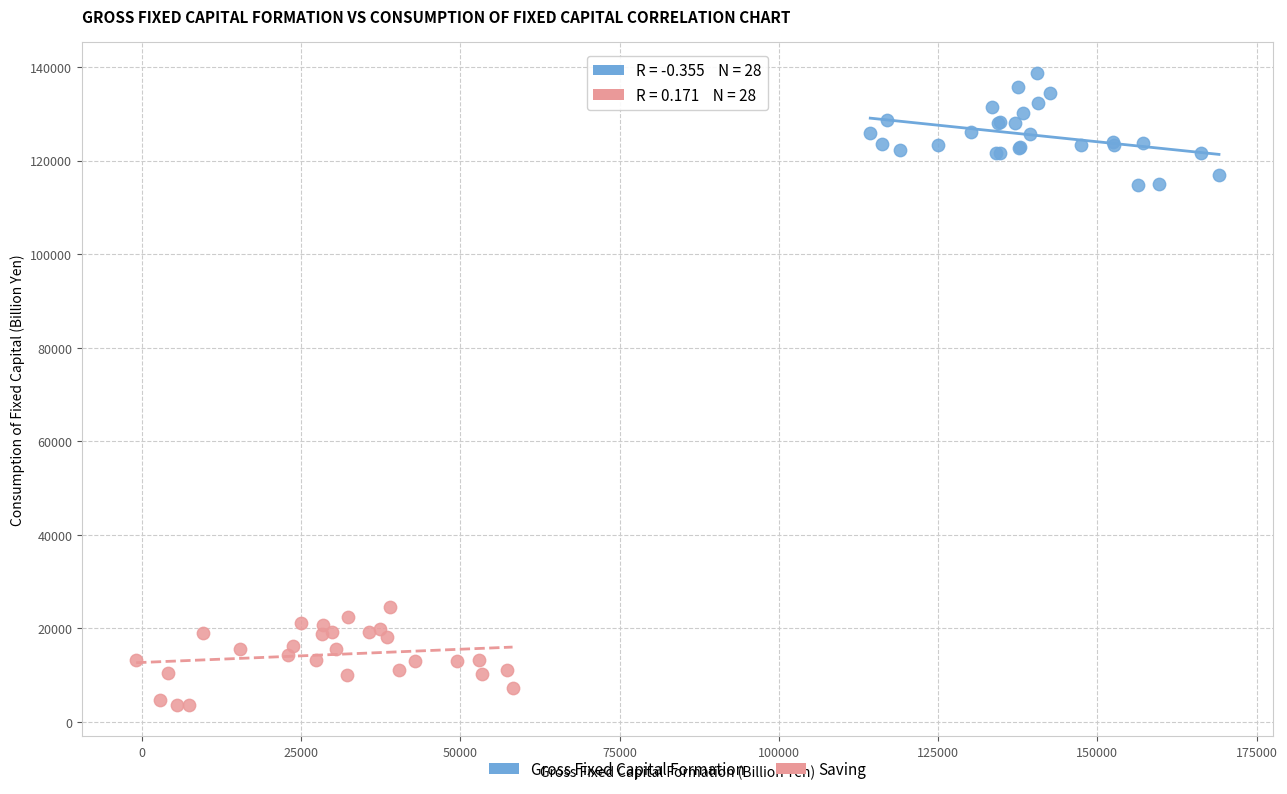

Which series reaches the minimum Y coordinate?

Saving